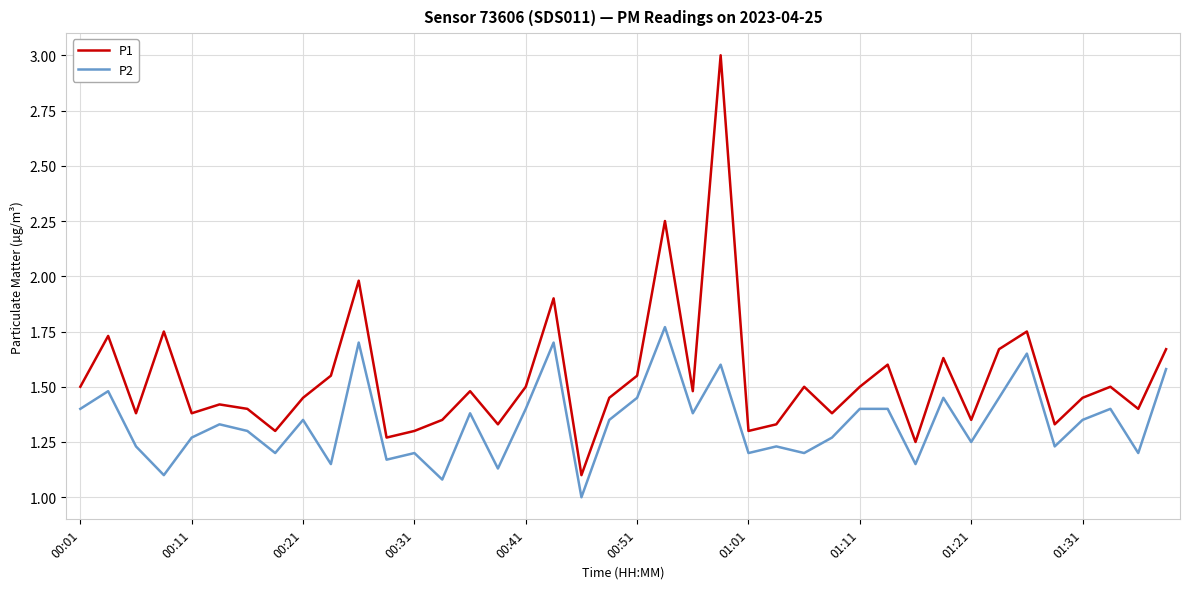

How many categories are shown in the chart?

40